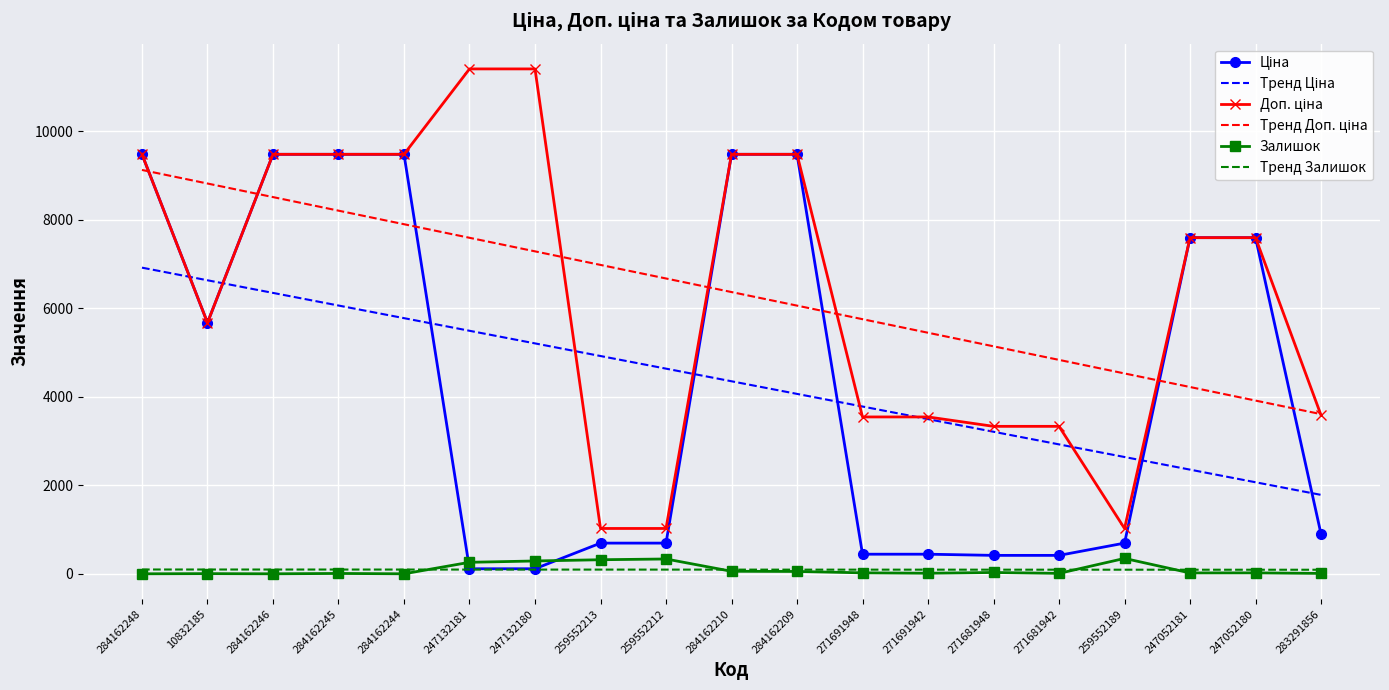

The Тренд Залишок series shows 95.9 at 247132181. True or false?

True